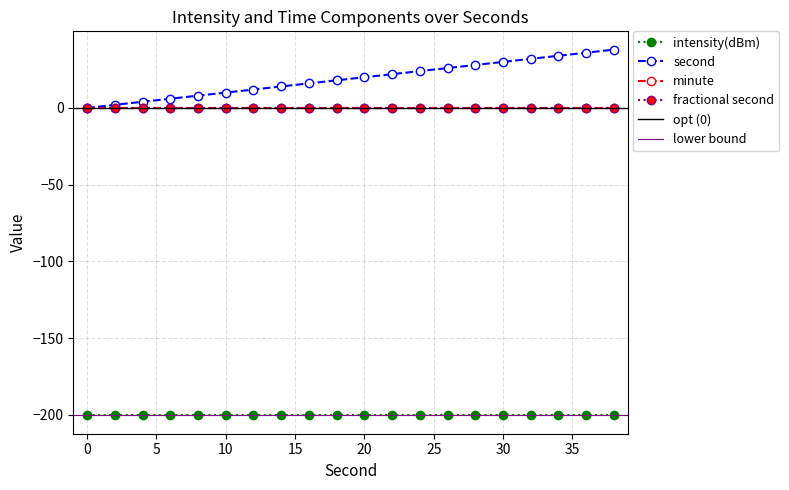

What is the value of the second point at the 7th from the left?

12.0